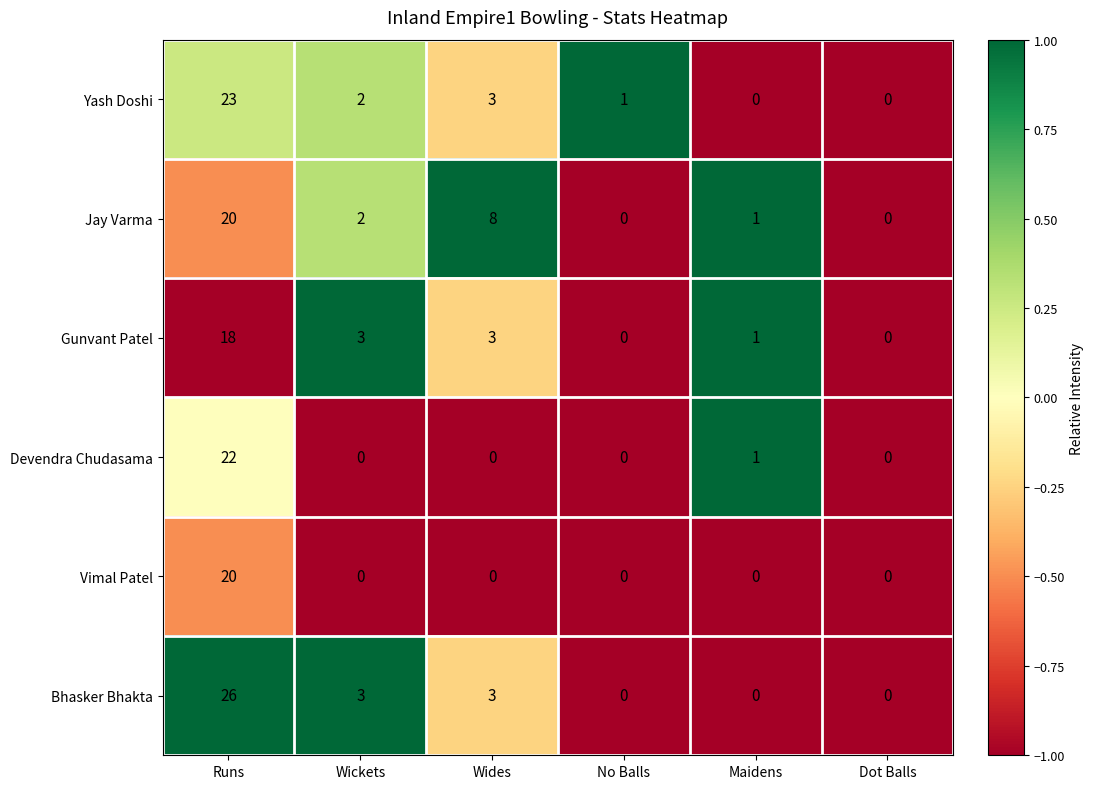

What is the greatest value displayed?

26